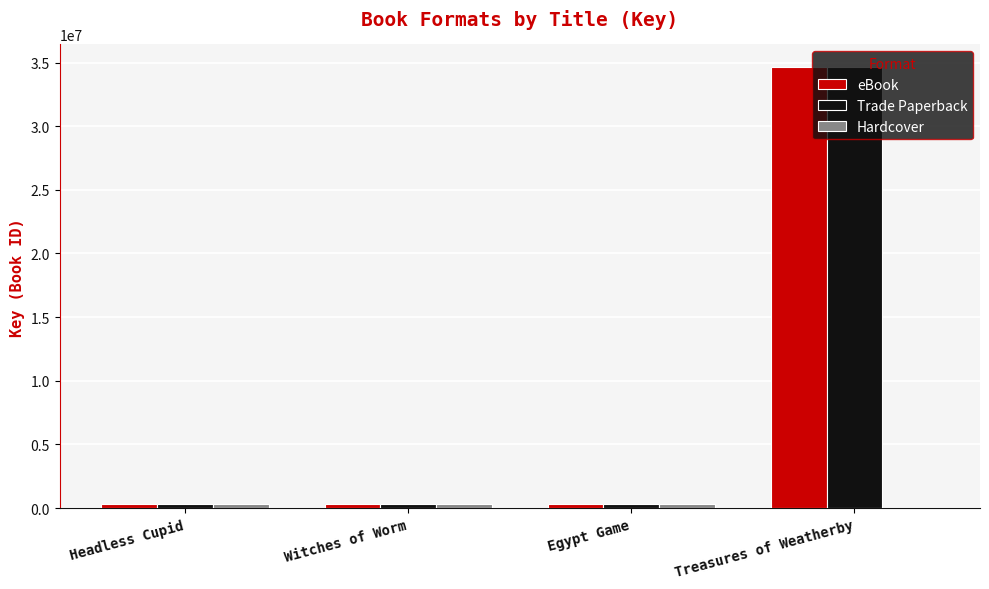

How many data points does each series have?

4